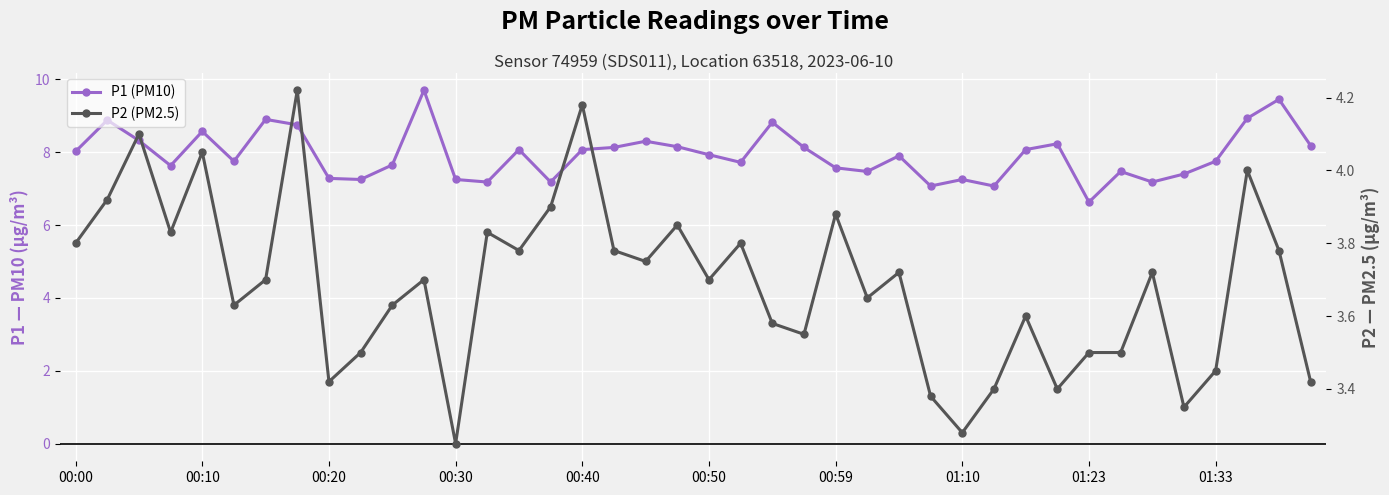

At how many categories does at least one series exceed 9?

2